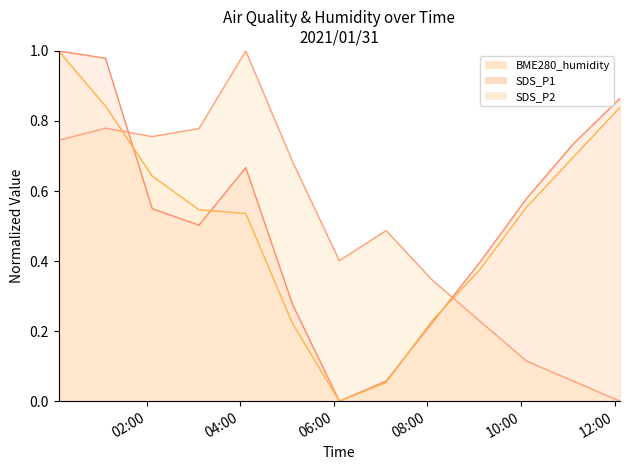

What position from the right is 2021/01/31 02:07?

11